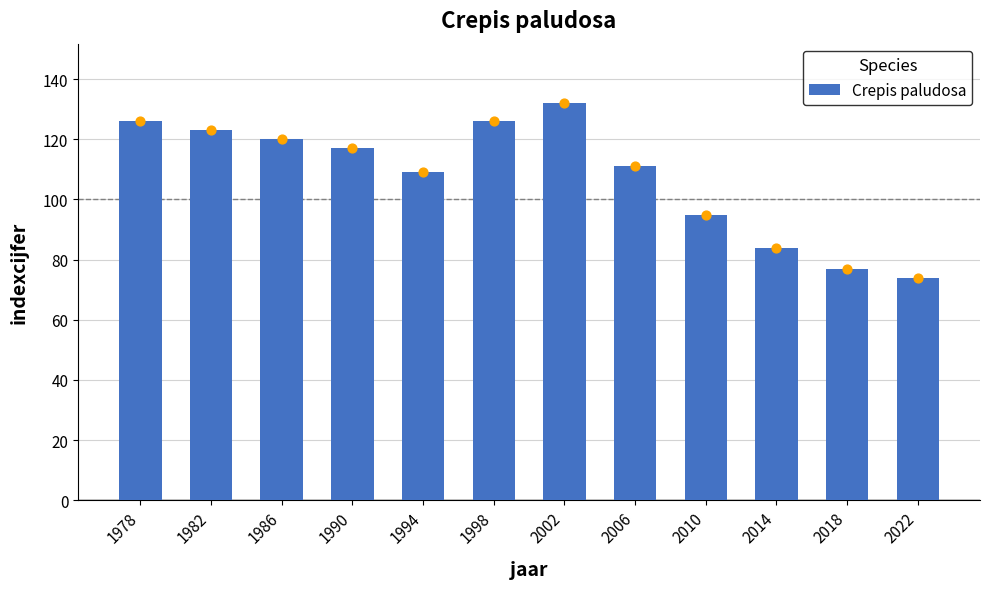

Approximately how many times larger is the value at 2006 compared to 1986?

0.9